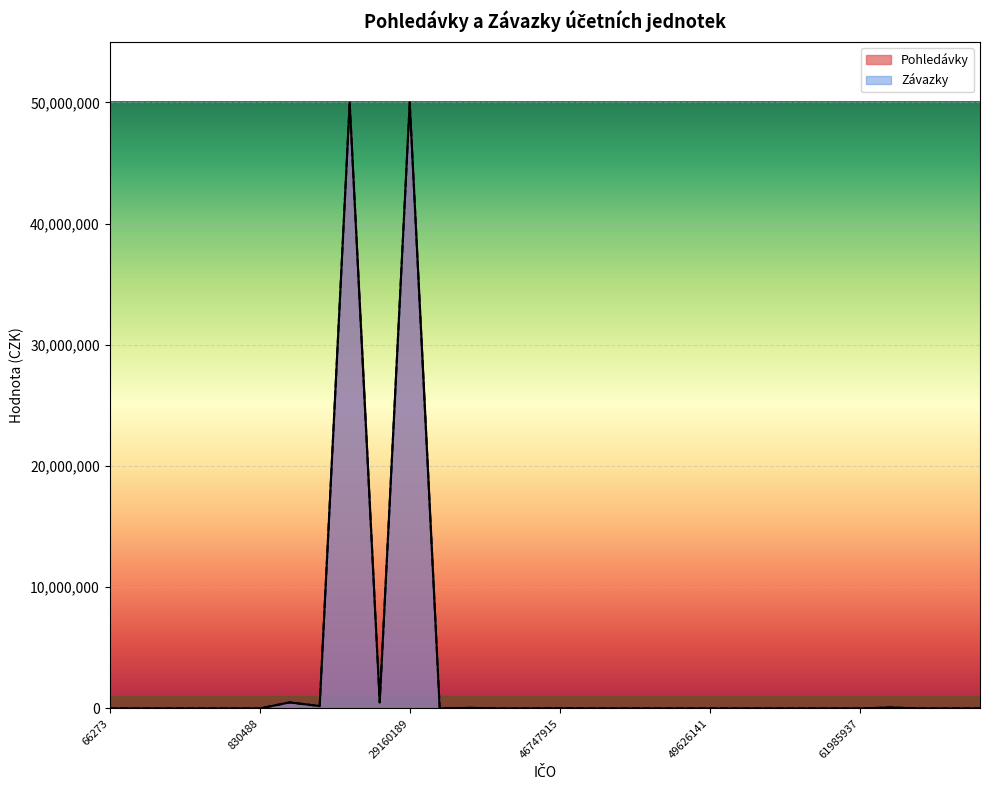

Where is the first local minimum for Pohledávky?

24126934